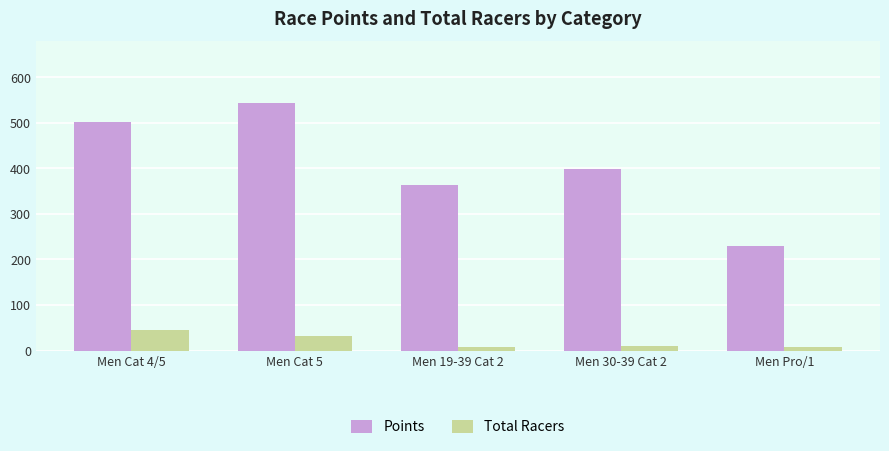

How many bars are there in each group?

2